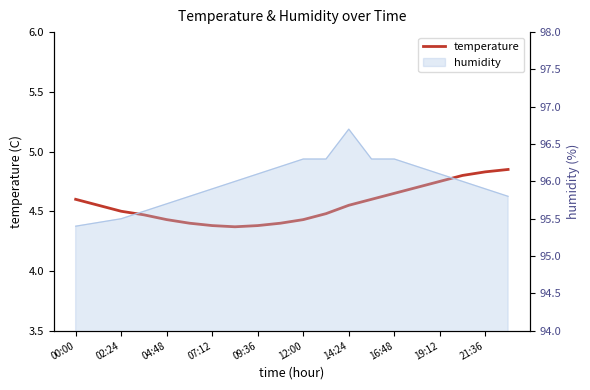

What is the sum of the values at 18 and 17?

9.6